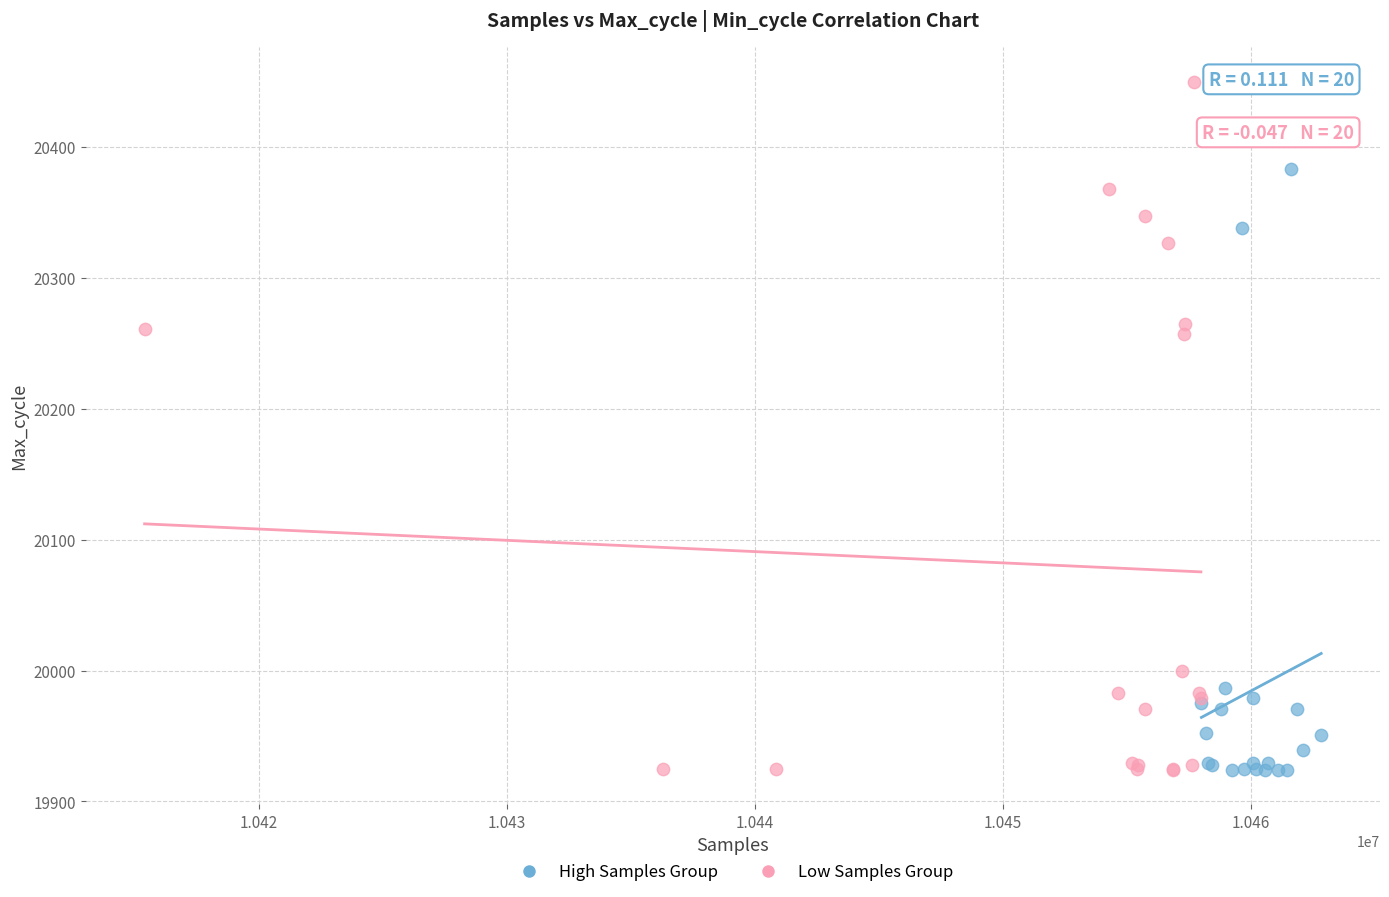

Which series contains the highest Y value?

Low Samples Group